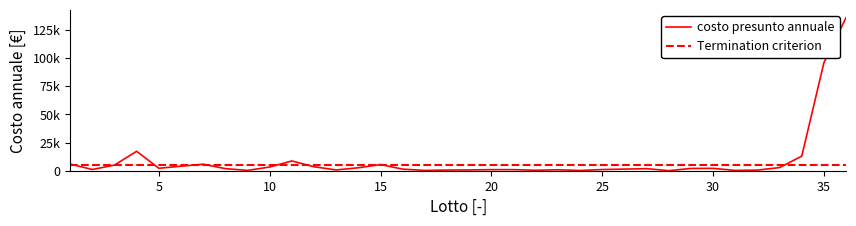

How many interior local valleys (lower than both neighbors) does the data have?

9